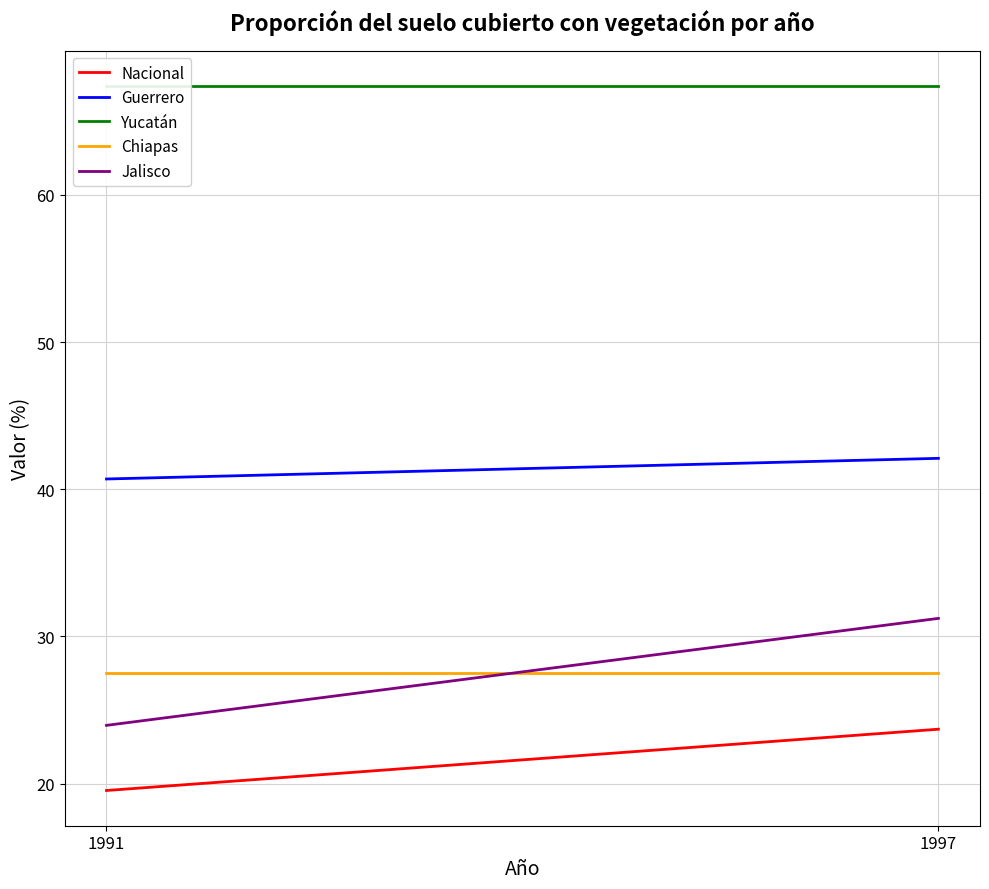

What are all the series names shown in the legend?

Nacional, Guerrero, Yucatán, Chiapas, Jalisco